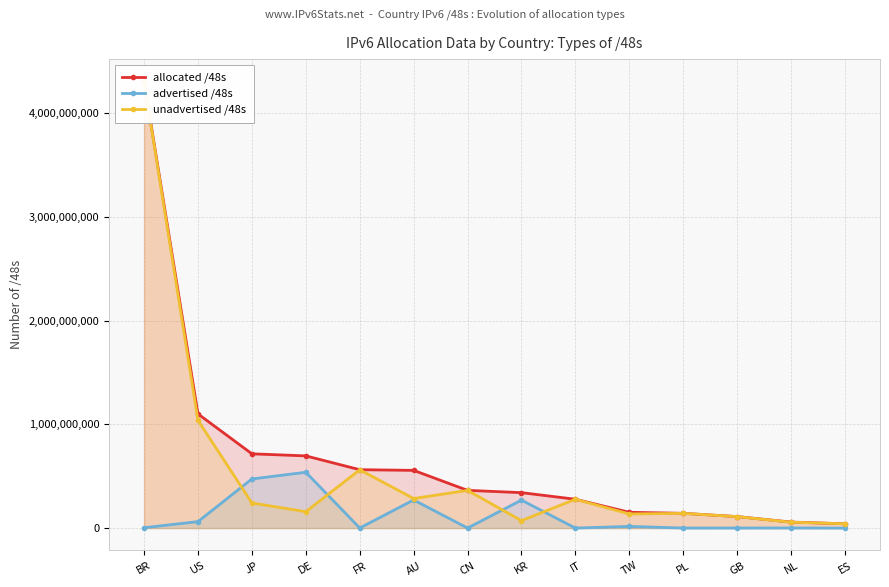

At which category is the sum across all series the highest?

BR